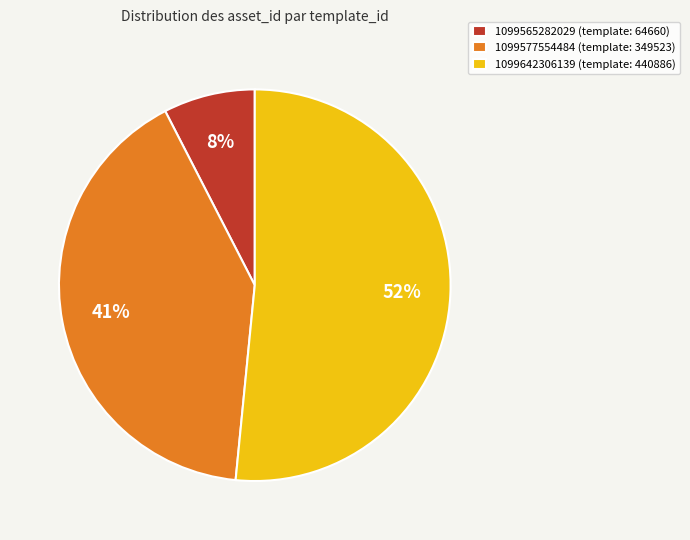

Which slice represents more than half of the pie?

1099642306139